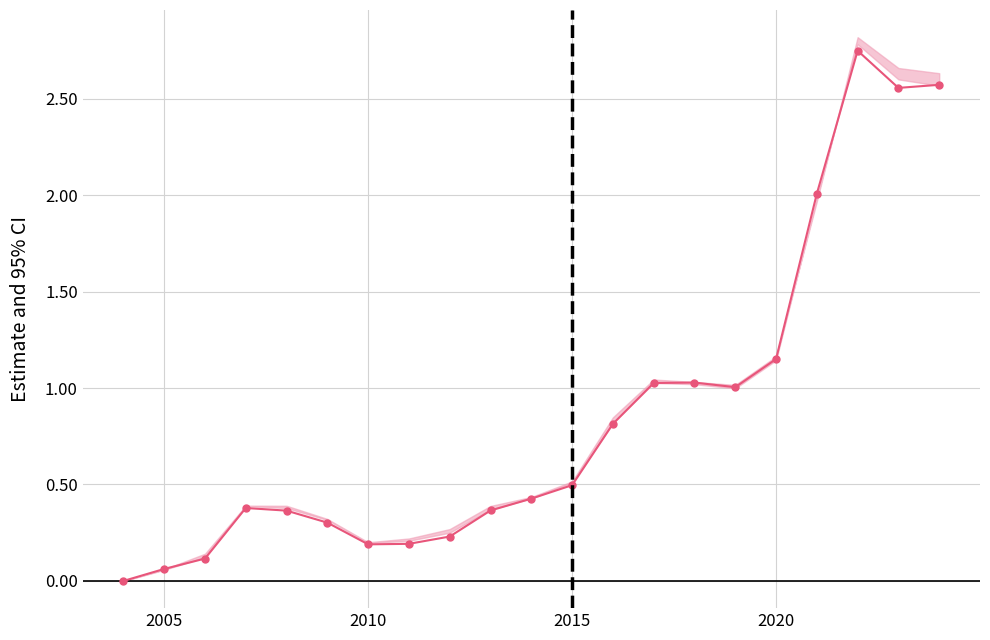

How many lines are shown in the chart?

1